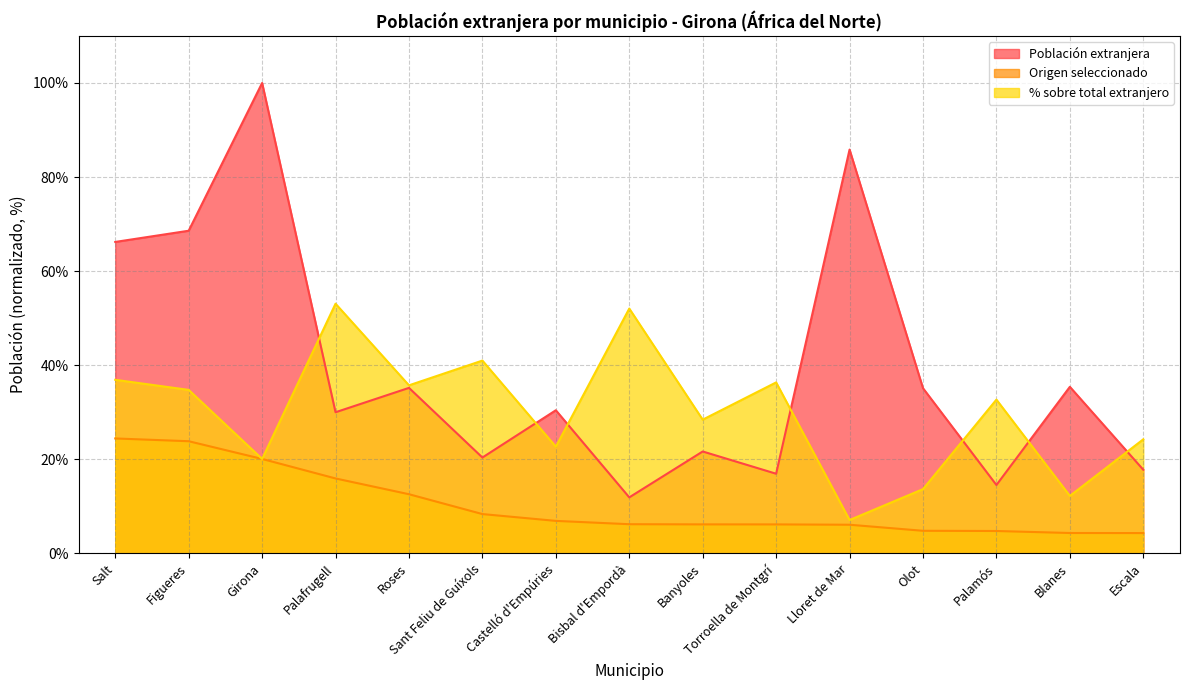

True or false: % sobre total extranjero and Origen seleccionado cross at least once.

False